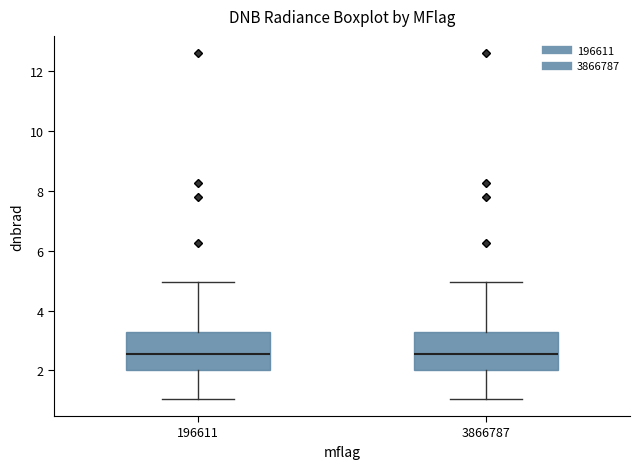

Reading left to right, read every box against the y-axis: the position of its median line, the range the box covers, and the ends of its whiskers. The values are not printed on the chart, so give them approximately, as read against the axis.

196611: median 2.6, box 2.0 to 3.2, whiskers 1.0 to 5.0
3866787: median 2.6, box 2.0 to 3.2, whiskers 1.0 to 5.0